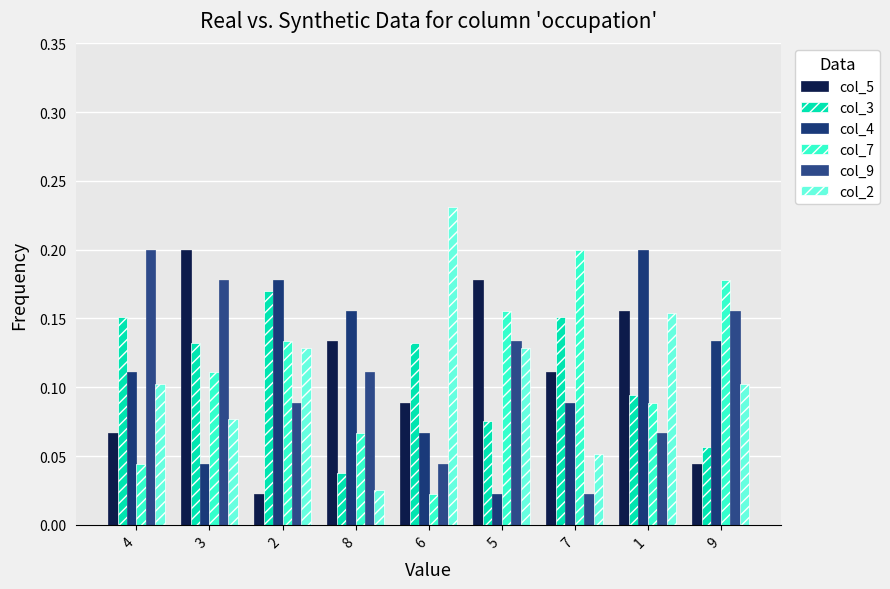

The value of col_4 at 5 is 0.0. True or false?

True